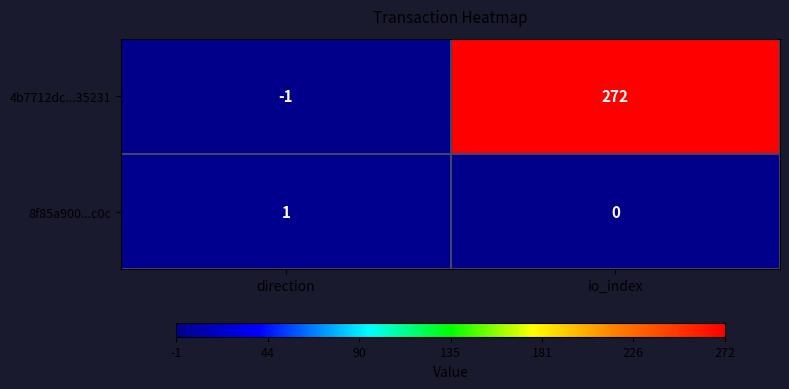

At which category is the sum across all series the highest?

io_index